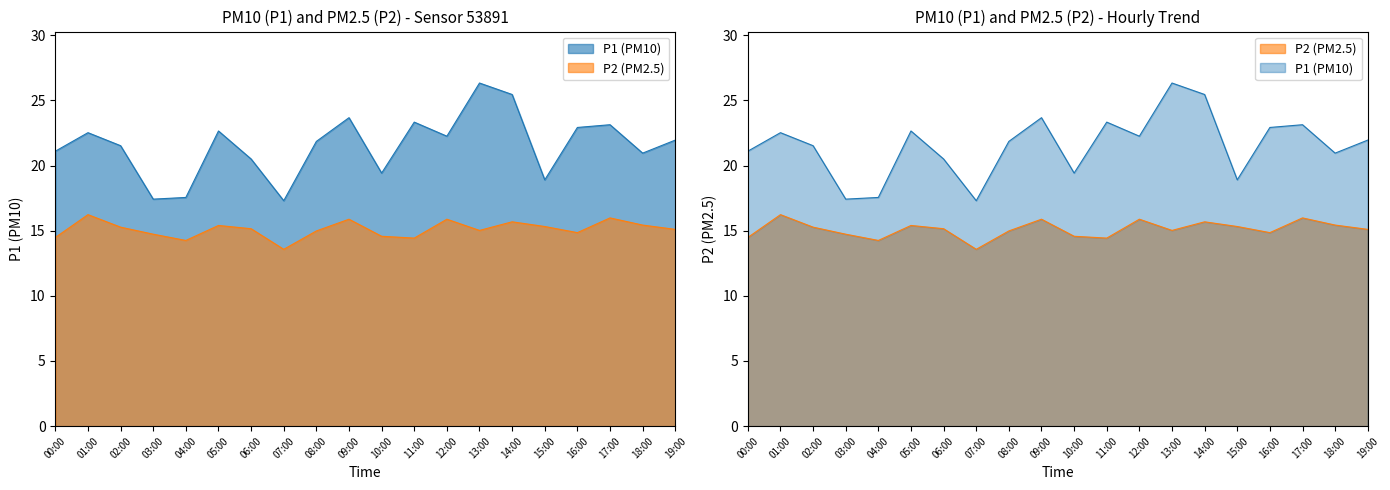

Reading right to left, what are all the values shown in this chart?

P1: 19:00=21.9	18:00=20.9	17:00=23.1	16:00=22.9	15:00=18.9	14:00=25.4	13:00=26.3	12:00=22.2	11:00=23.3	10:00=19.4	09:00=23.7	08:00=21.9	07:00=17.3	06:00=20.5	05:00=22.6	04:00=17.6	03:00=17.4	02:00=21.5	01:00=22.5	00:00=21.1
P2: 19:00=15.1	18:00=15.4	17:00=16.0	16:00=14.8	15:00=15.3	14:00=15.7	13:00=15.0	12:00=15.9	11:00=14.4	10:00=14.6	09:00=15.9	08:00=15.0	07:00=13.6	06:00=15.2	05:00=15.4	04:00=14.2	03:00=14.7	02:00=15.3	01:00=16.2	00:00=14.5